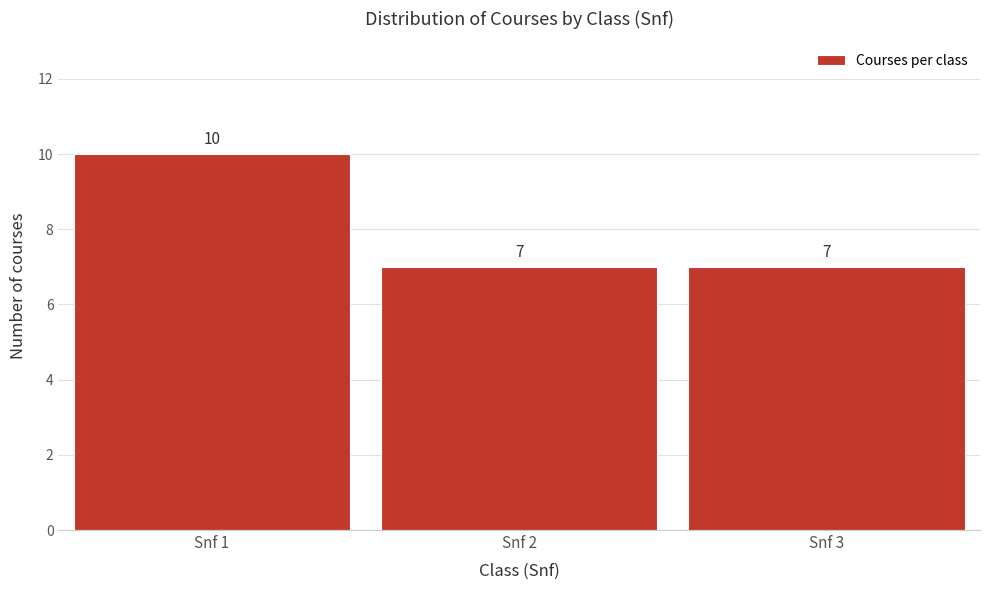

Reading left to right, transcribe all the data shown in this chart.

Snf 1=10	Snf 2=7	Snf 3=7